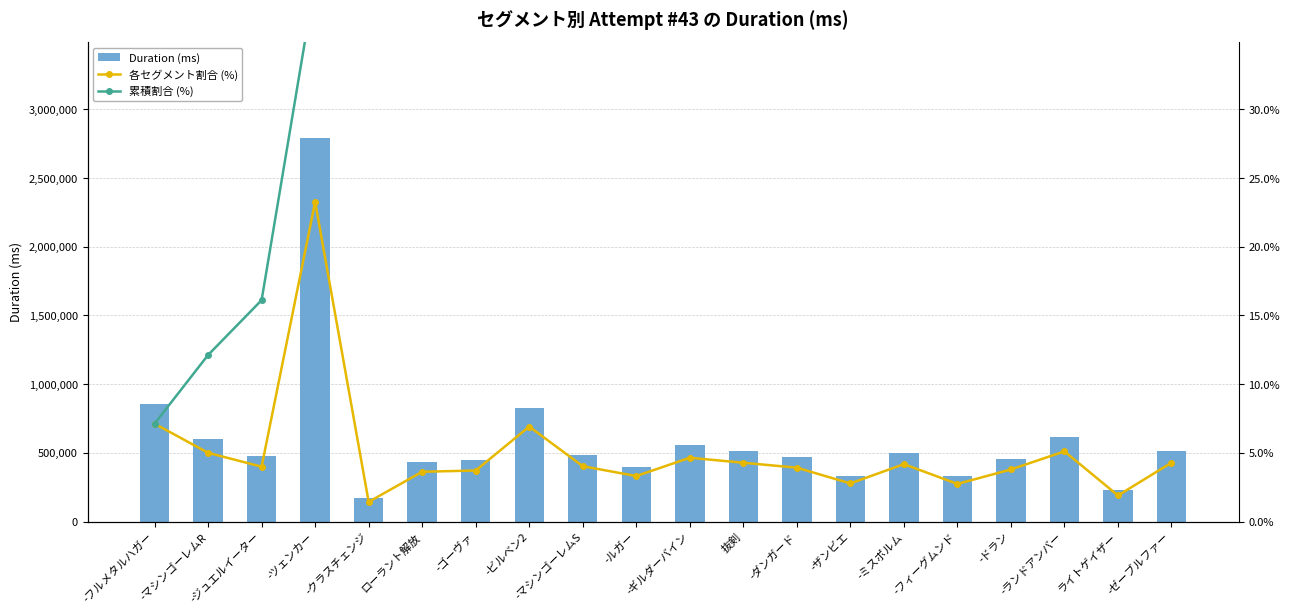

At which label does Duration (ms) reach its peak?

-ツェンカー